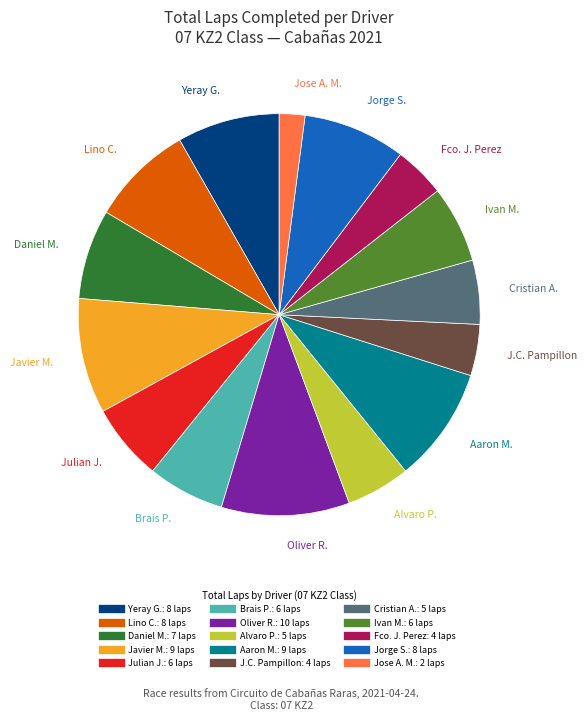

Is there any slice that represents more than half of the pie?

No